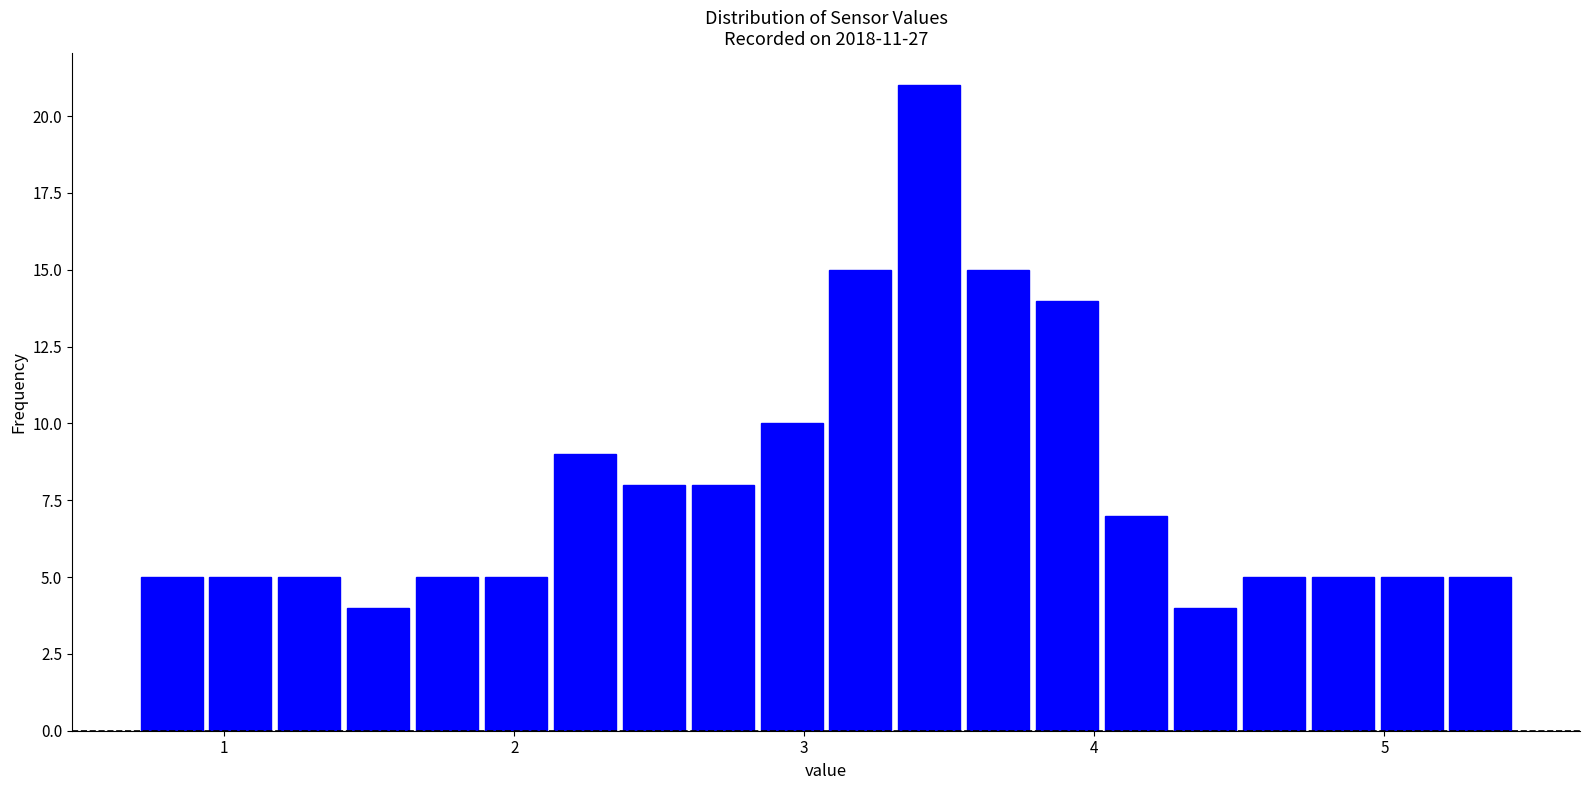

Around what value on the x-axis is the tallest bar? Give the approximate position of its centre, as read against the axis.

3.4